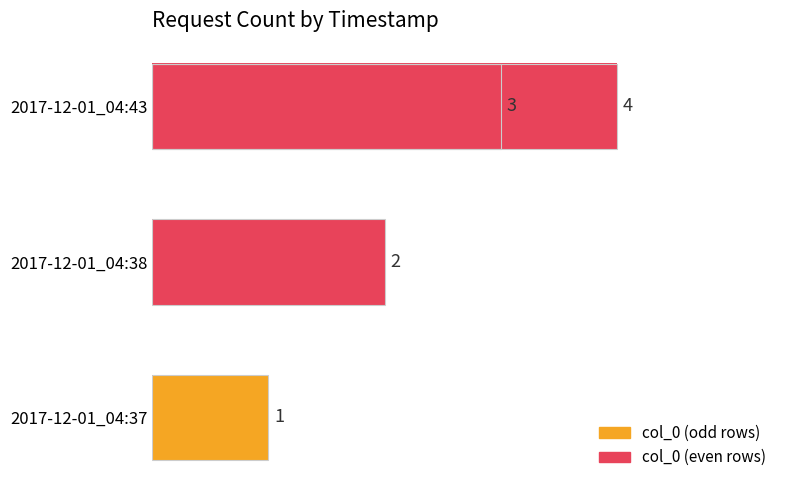

Count the number of values greater than 3.

1